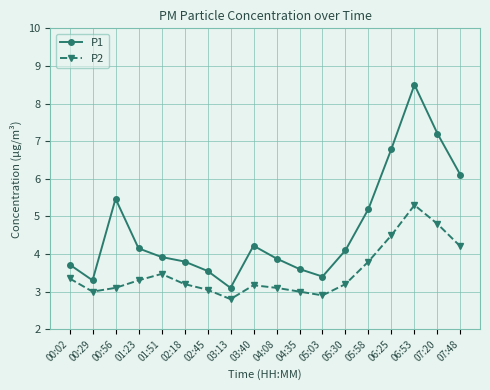

What is the sum of the P2 values at 01:51 and 07:48?

7.7